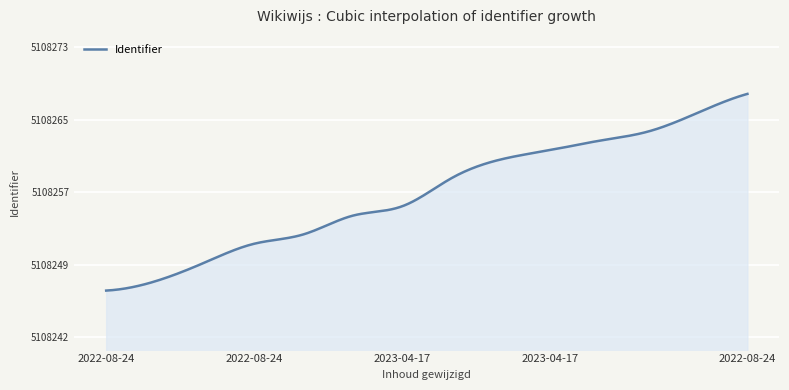

Does the chart display data point markers on the line(s)?

No